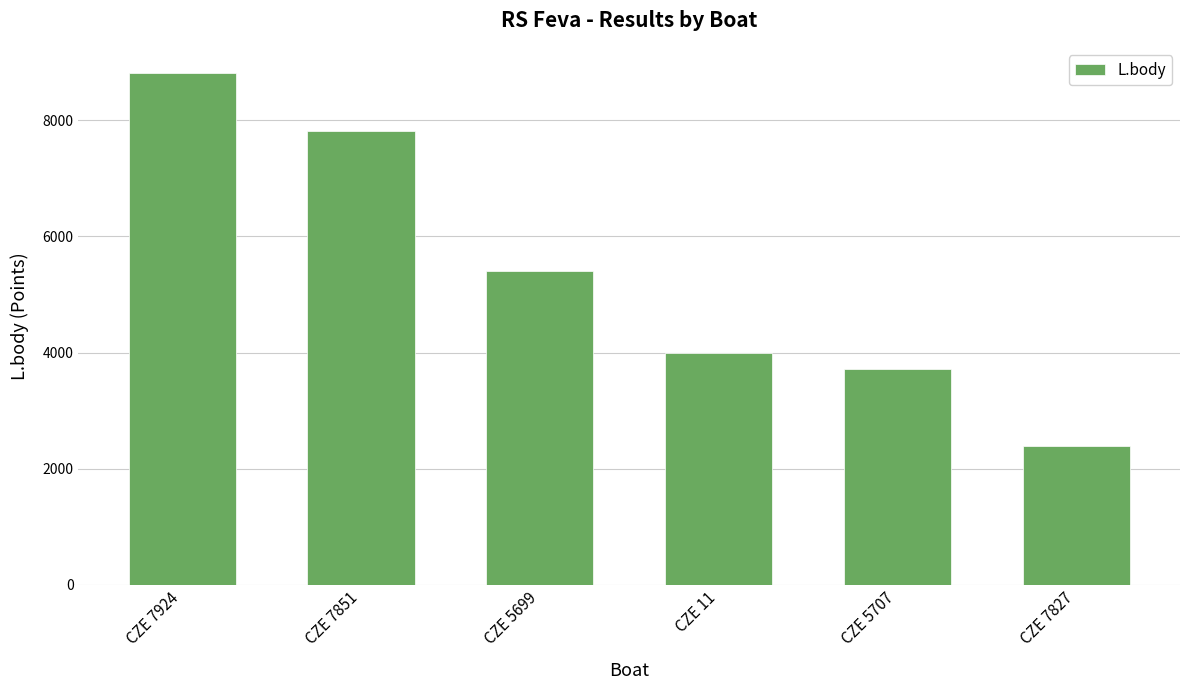

Is it true that the value at CZE 11 is 1172?

False